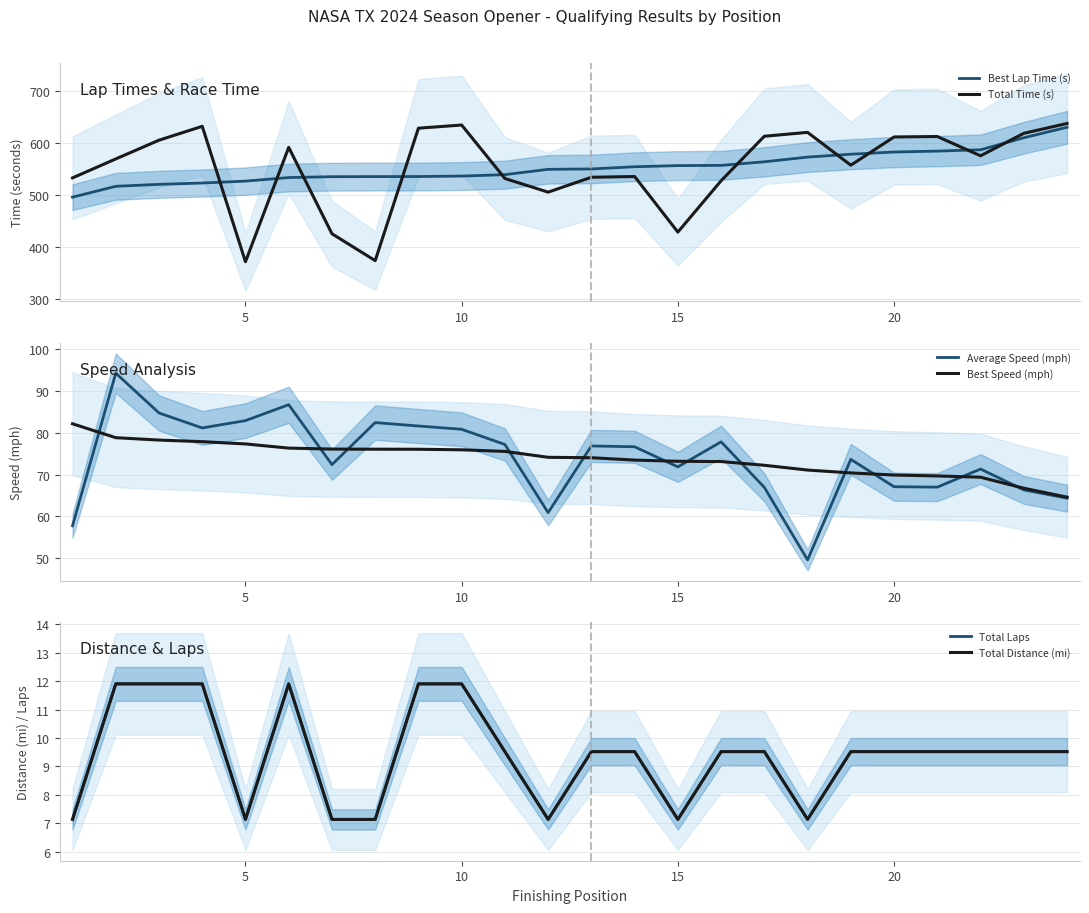

What is the difference between the maximum and second lowest values in the Average Speed (mph) series?

36.5